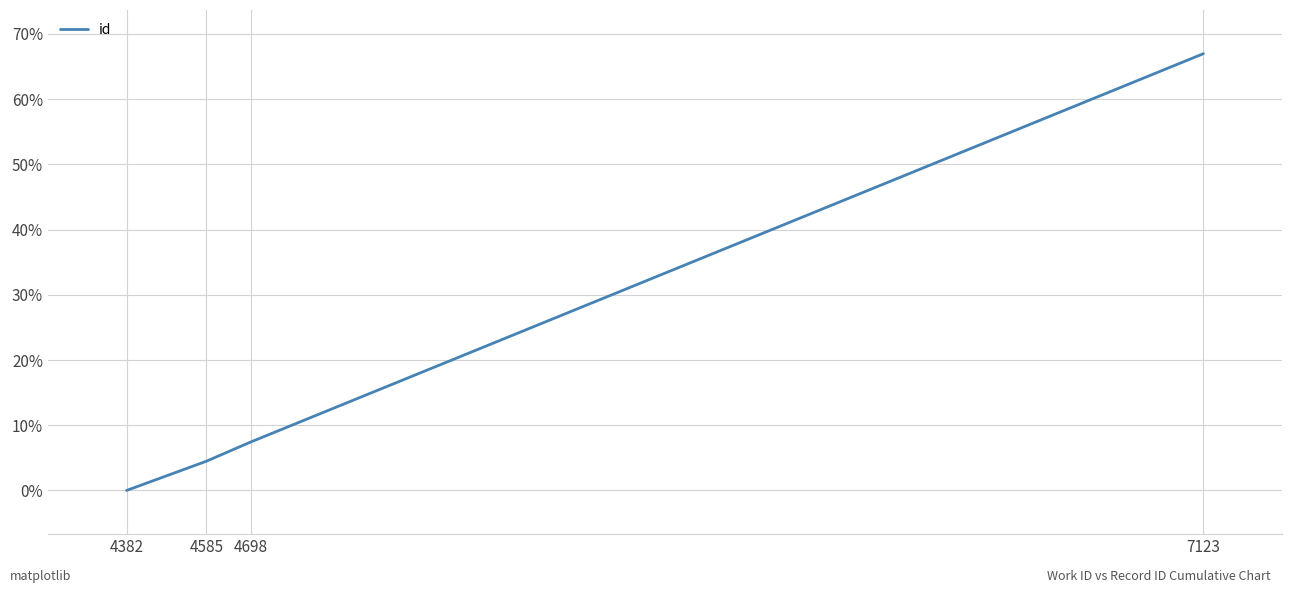

At which label does the data first exceed 7?

4698